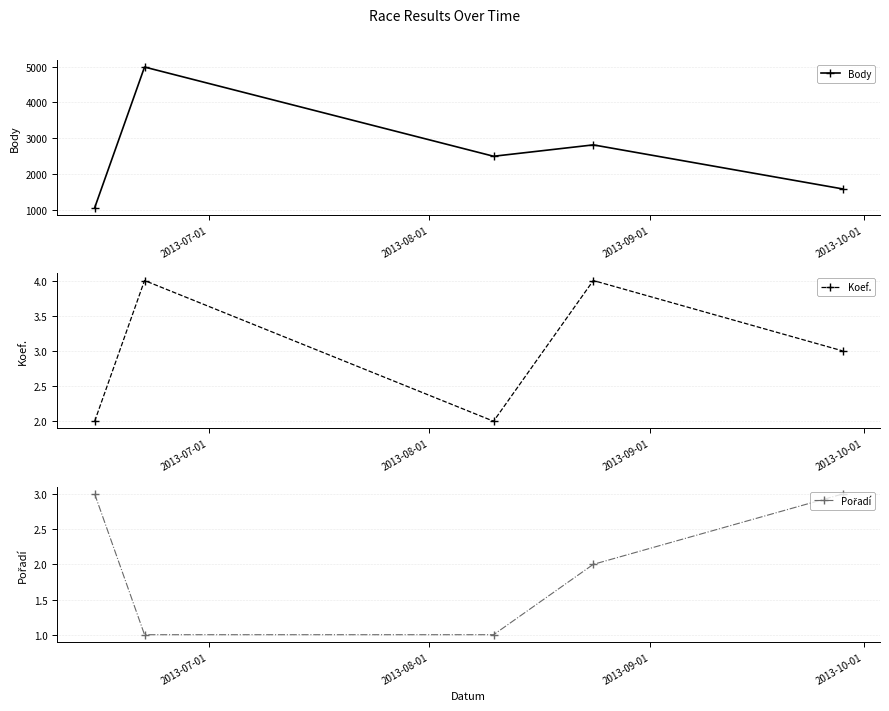

What is the maximum value shown in the chart?

4989